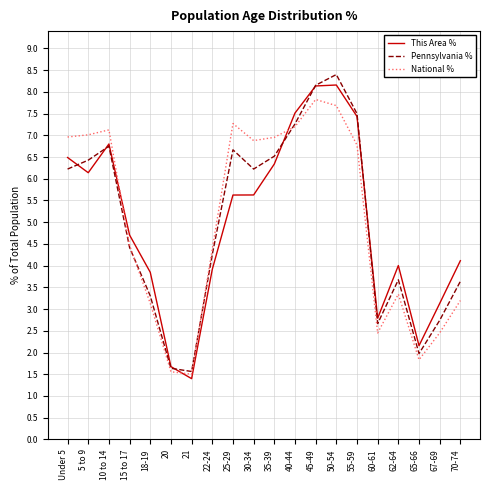

What is the maximum value shown in the chart?

8.4